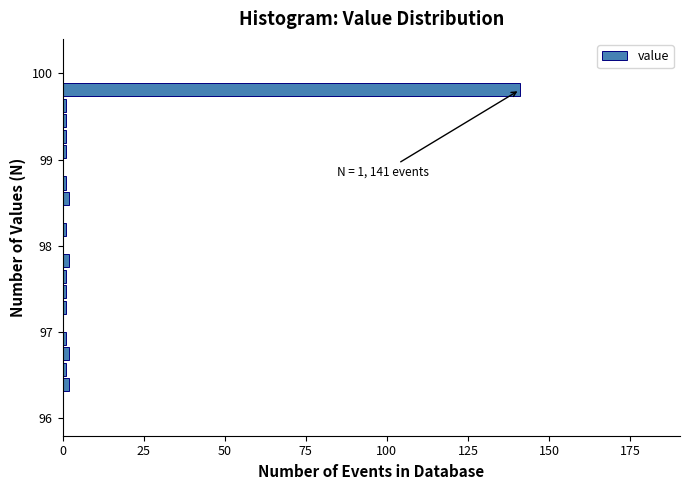

Read against the y-axis, roughly where is the centre of the longest bar?

99.8